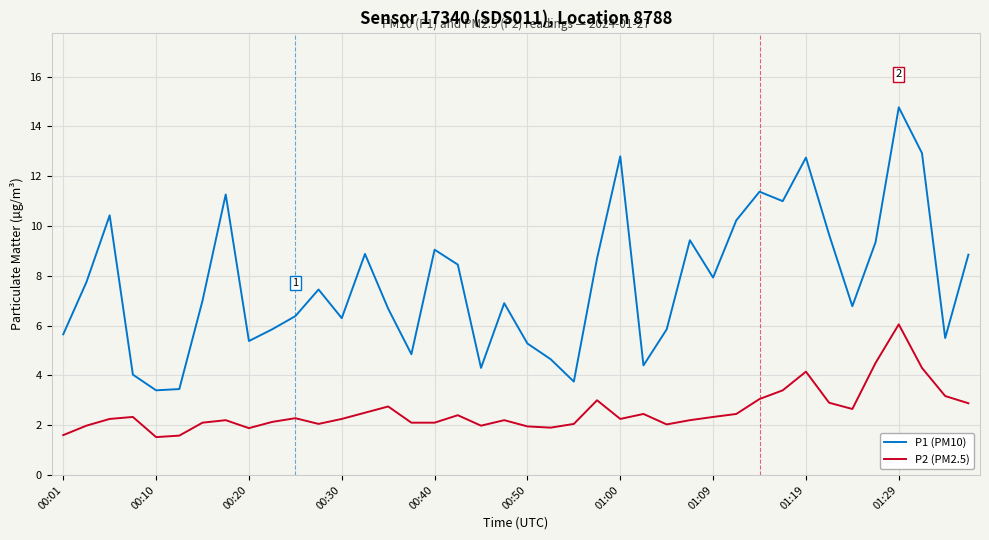

True or false: P2 (PM2.5) and P1 (PM10) intersect in this chart.

False